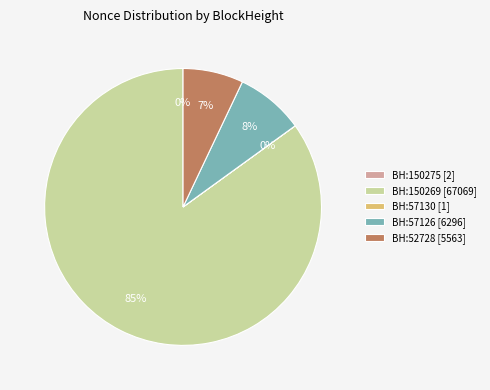

Does any single category account for the majority?

Yes